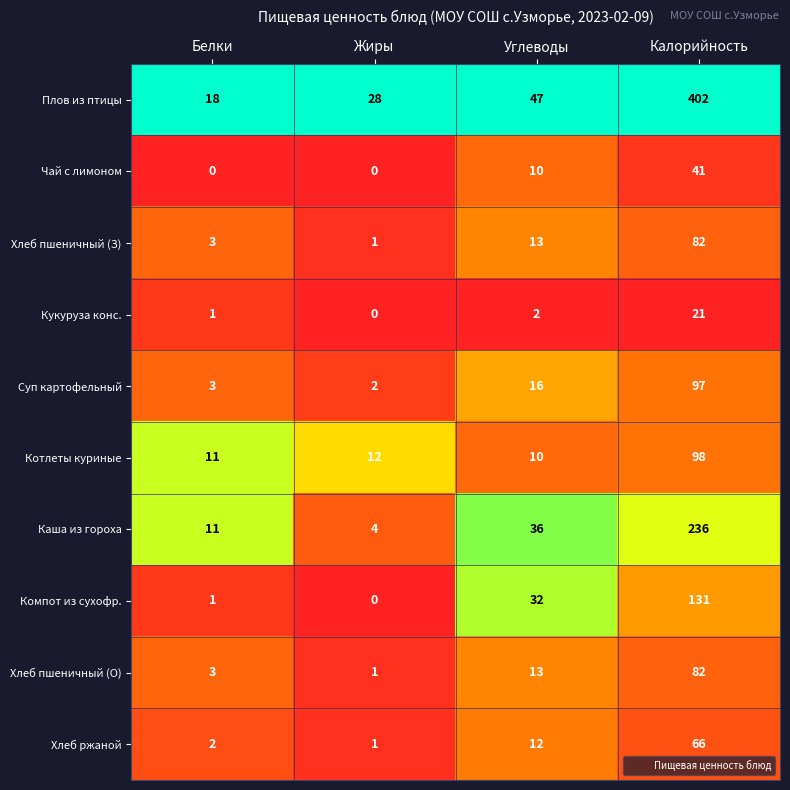

Which series has the widest spread of values?

Плов из птицы